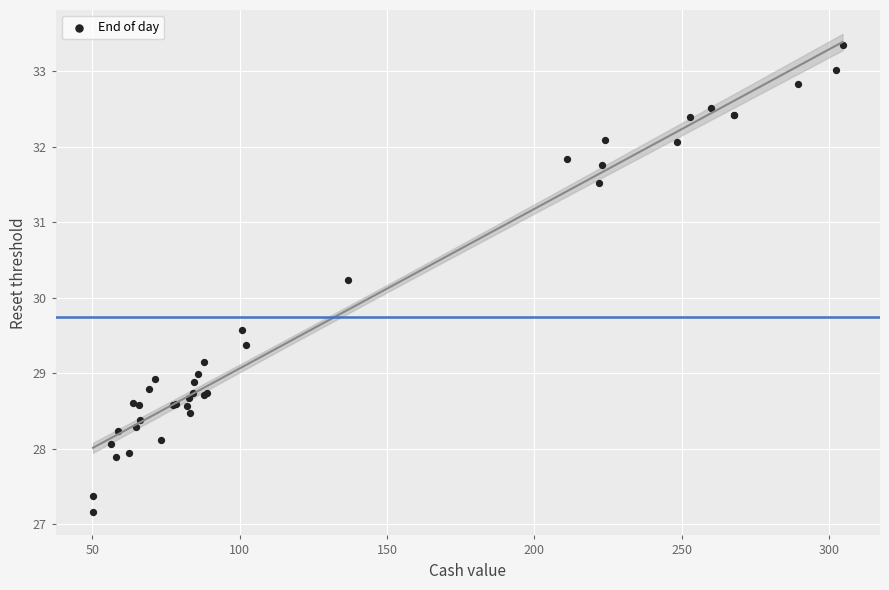

What Y value in the scatter plot is closest to 30?

30.2